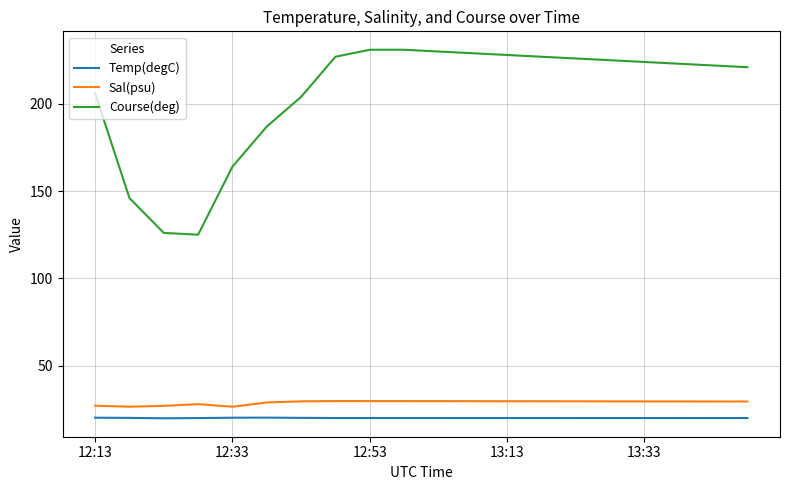

Which series has the largest range (max minus min)?

Course(deg)